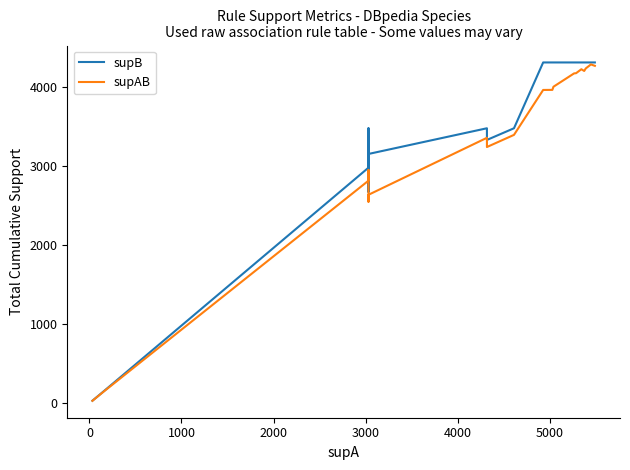

What is the highest value of the supAB series?

4292